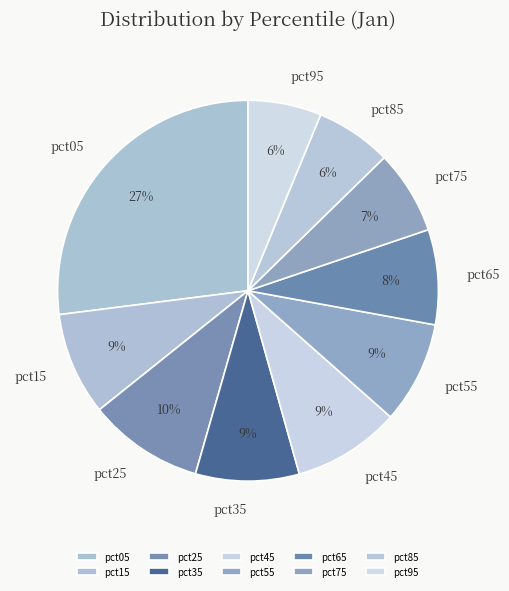

Is the sum of pct15 and pct95 greater than half?

No